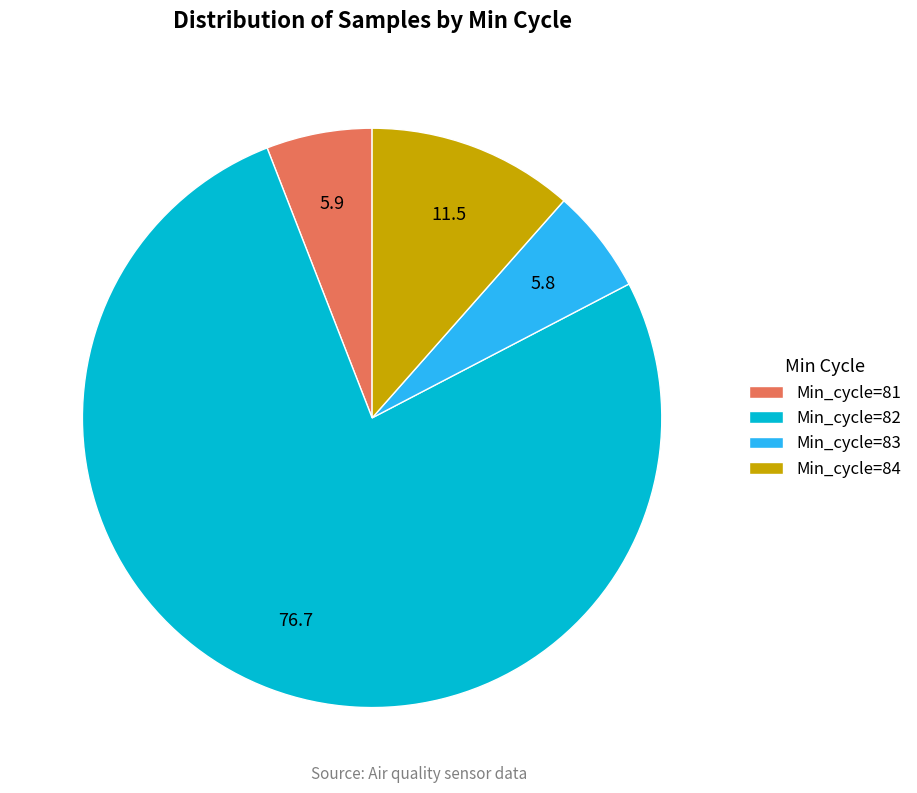

Approximately how many times larger is the value at Min_cycle=82 compared to Min_cycle=83?

13.1